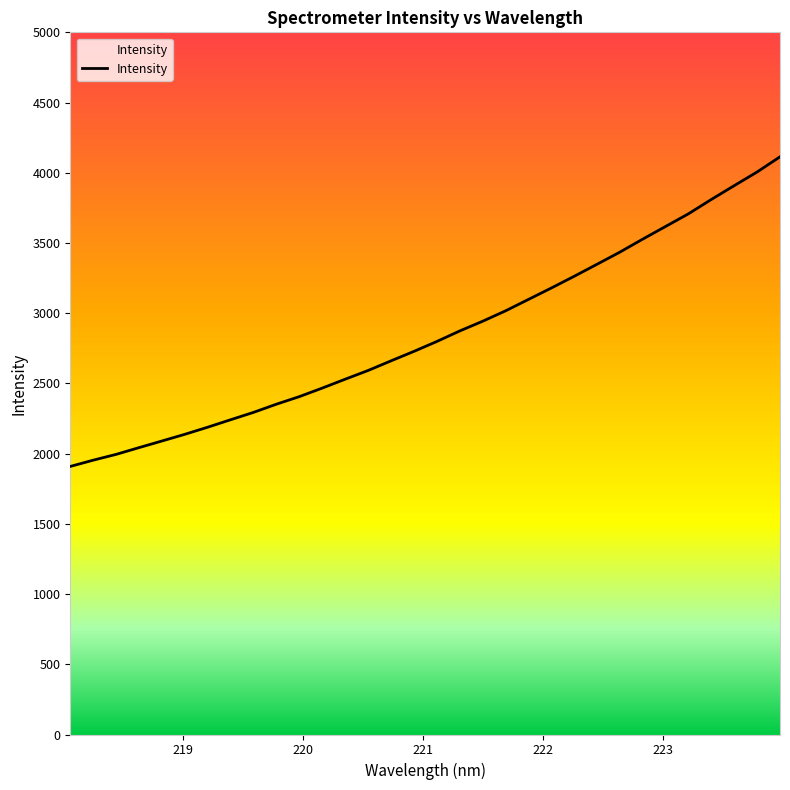

Does the chart have visible grid lines?

No